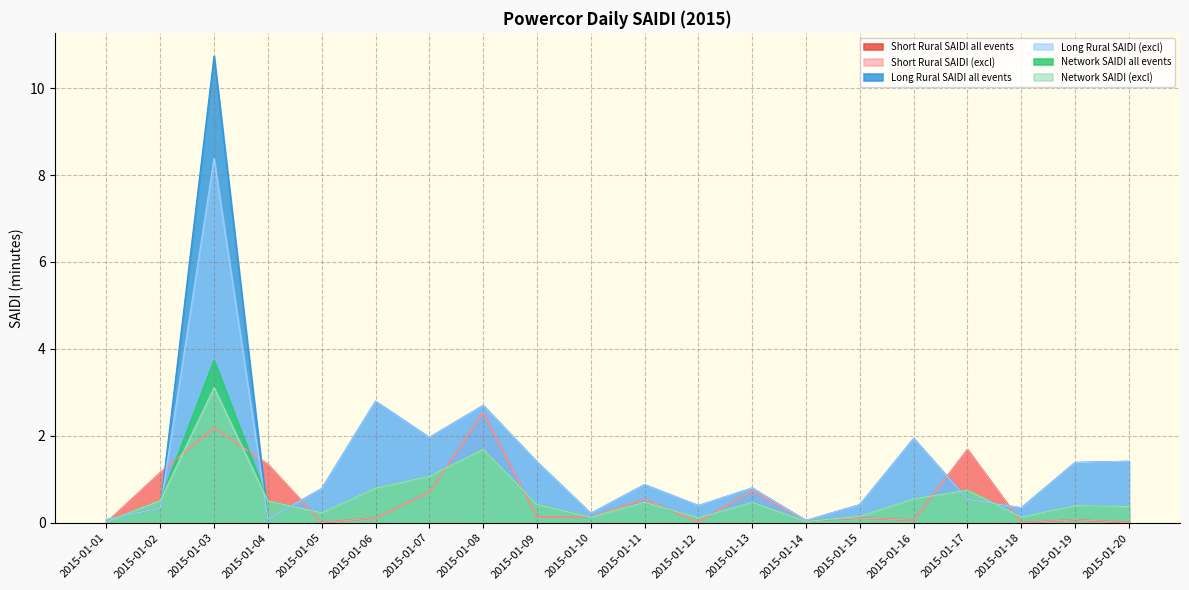

Where is Short Rural SAIDI all events nearest to the value 1?

2015-01-02